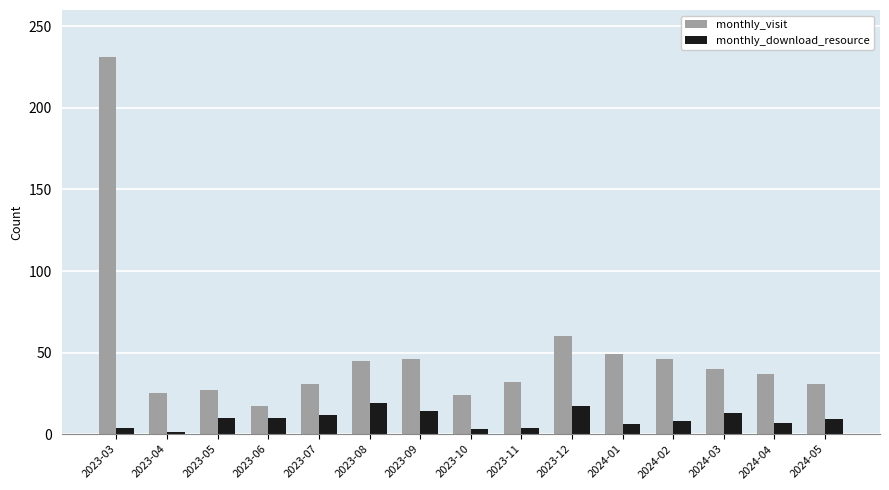

What is the lowest value of the monthly_visit series?

17